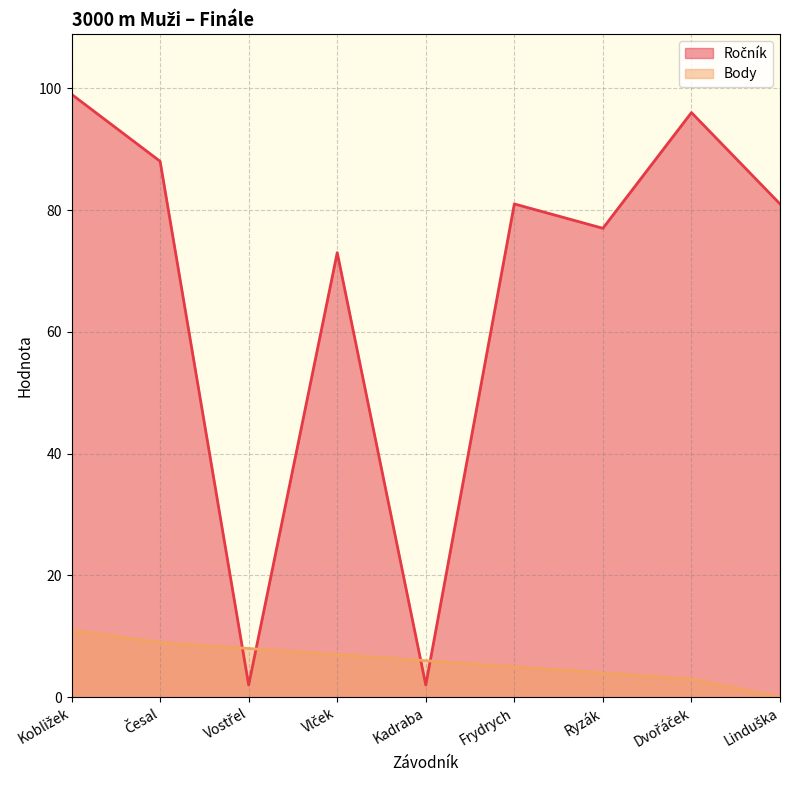

After their last crossing, which series has the higher values: Body or Ročník?

Ročník